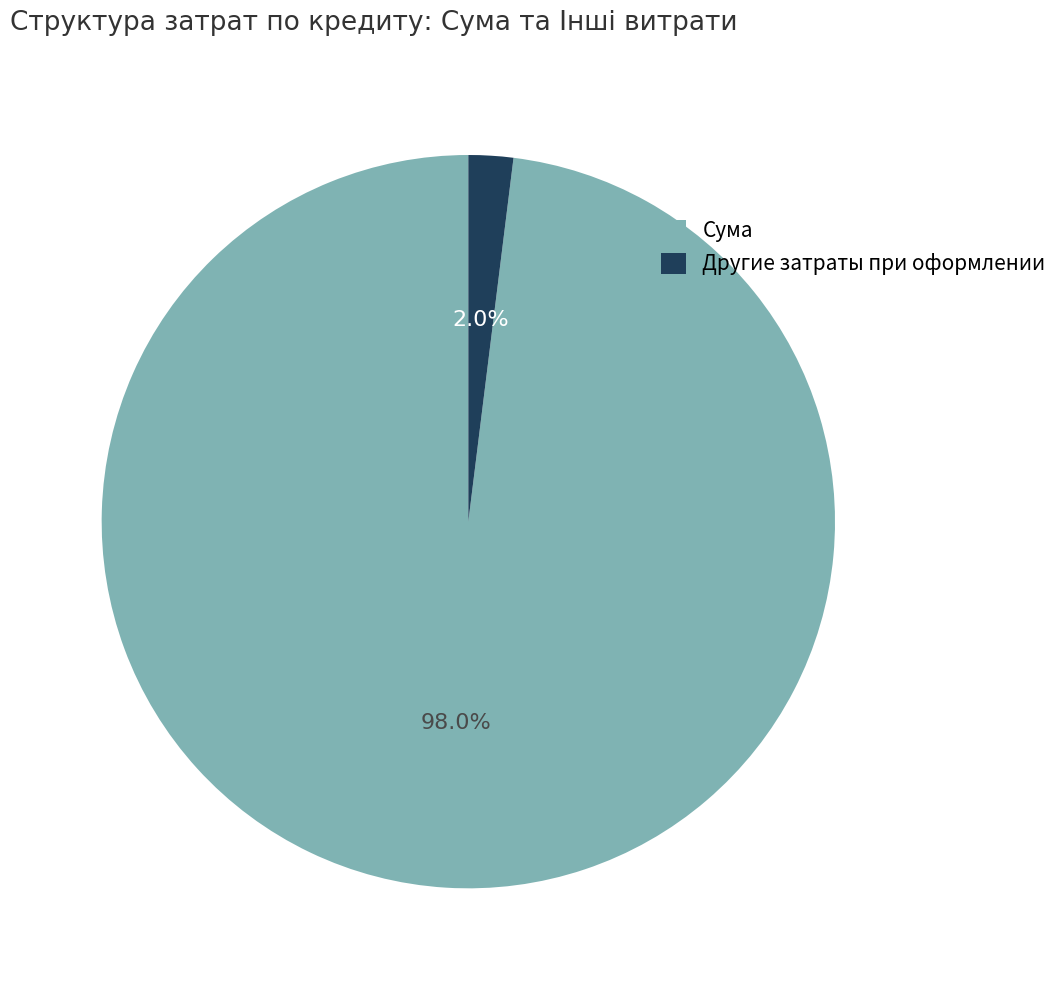

Count the number of slices in the pie.

2